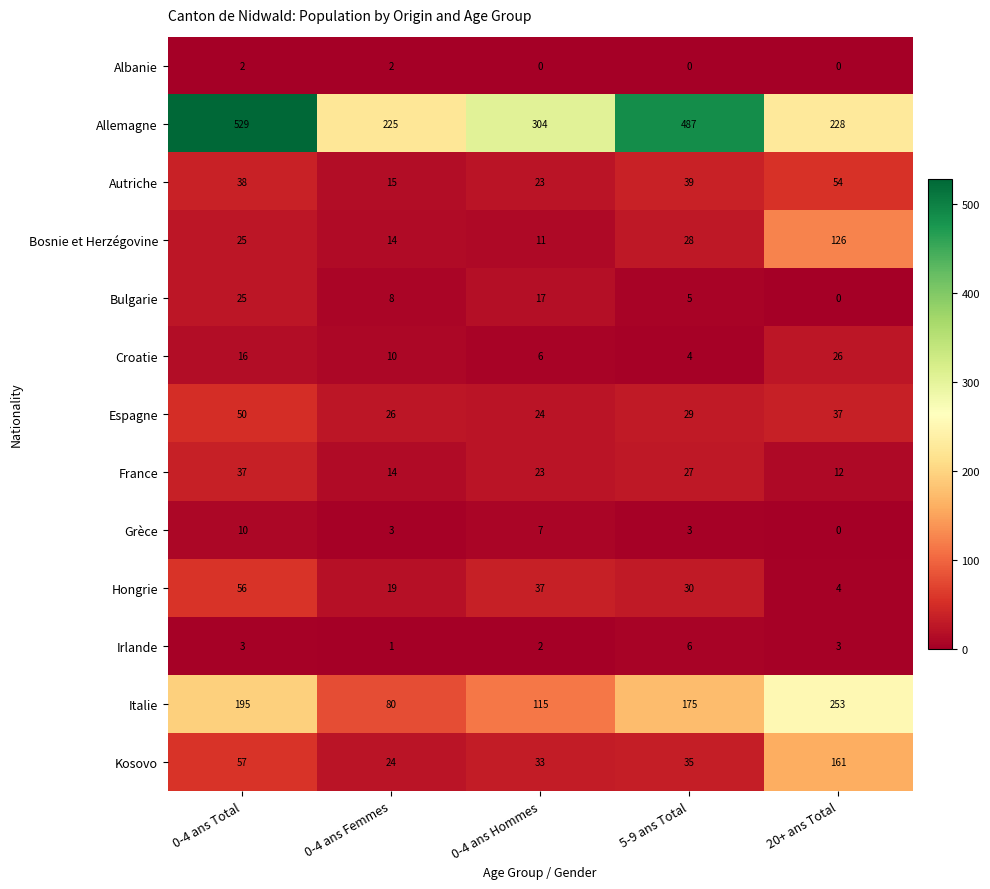

What is the difference between the second highest and second lowest values in the Italie series?

80